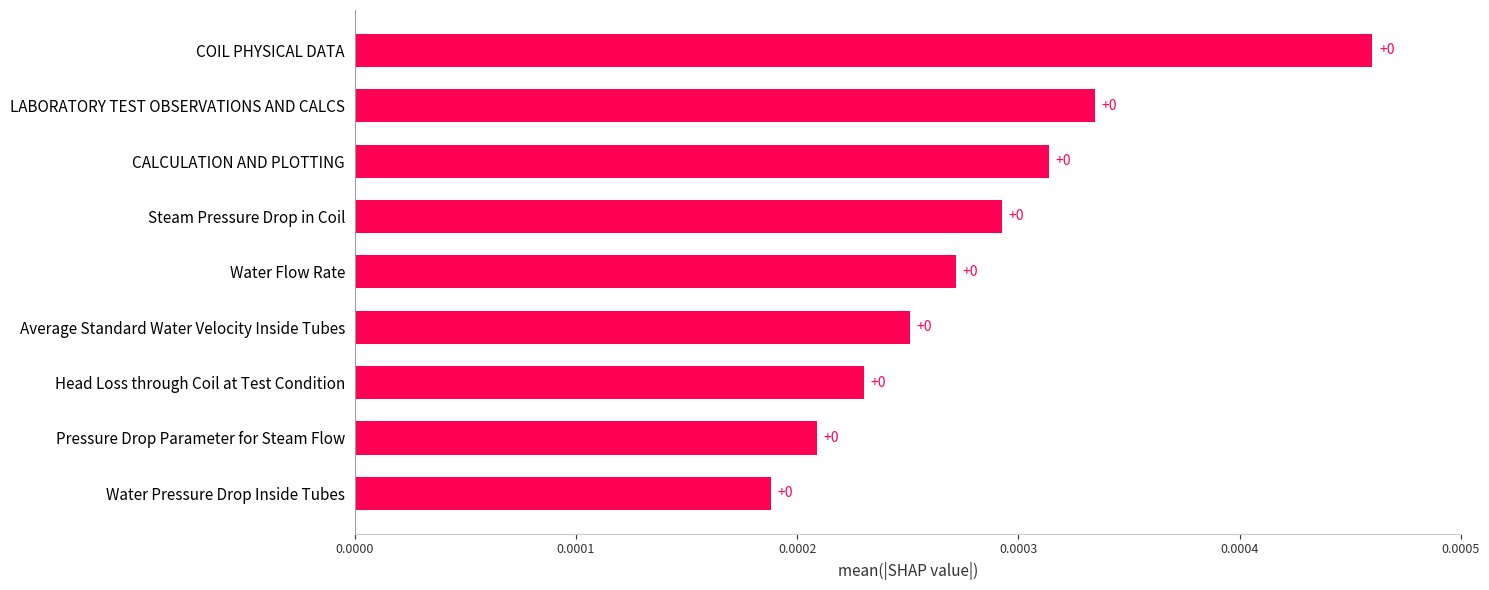

The value at Water Flow Rate is 0.0. True or false?

True